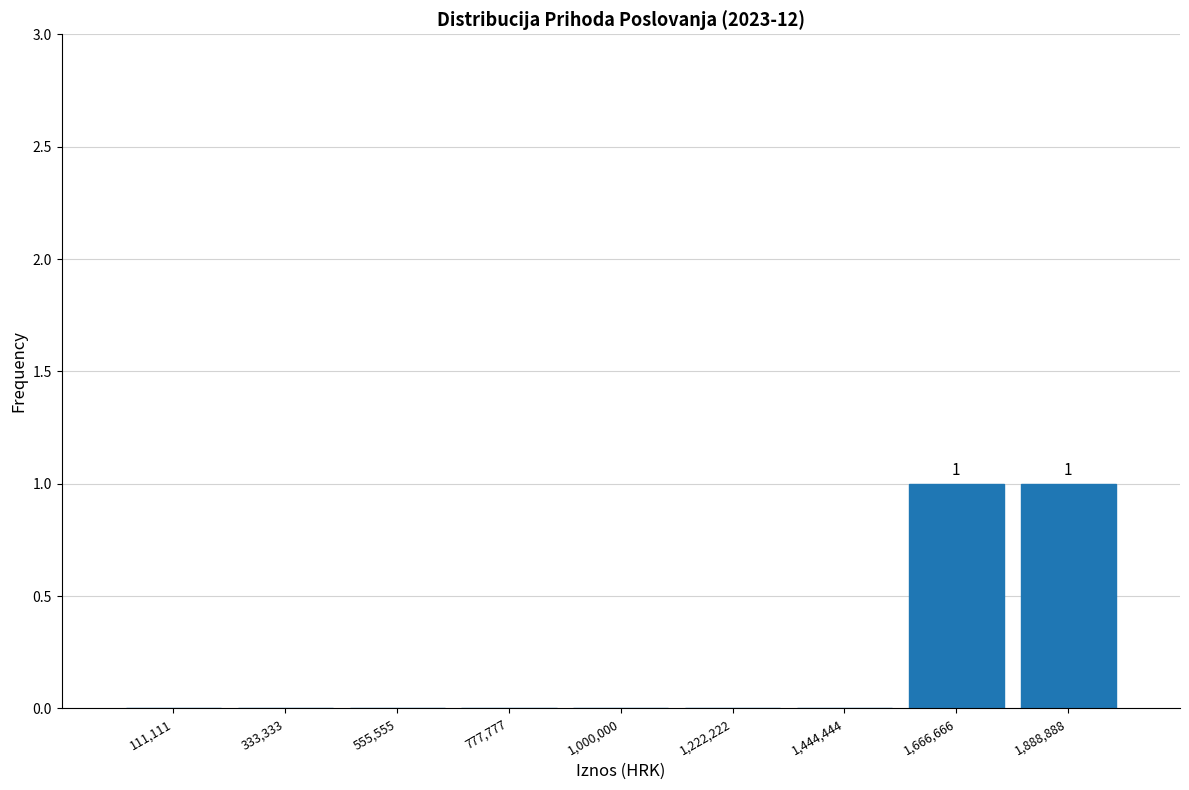

Reading left to right, what are all the values shown in this chart?

111,111=0	333,333=0	555,555=0	777,777=0	1,000,000=0	1,222,222=0	1,444,444=0	1,666,666=1	1,888,888=1